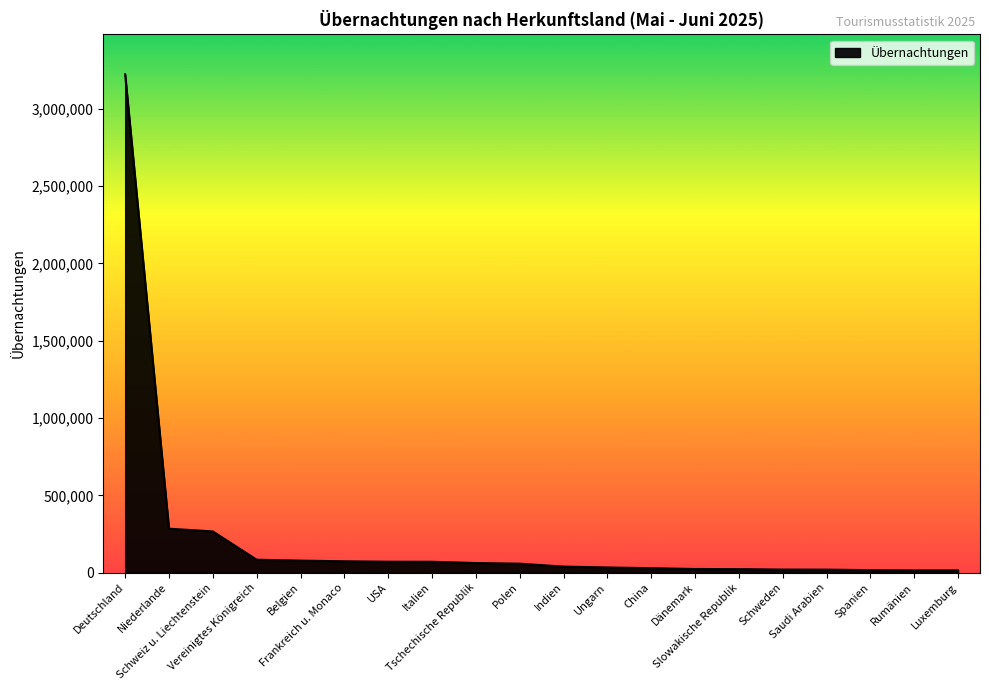

What is the difference between the maximum and minimum values?

3209410